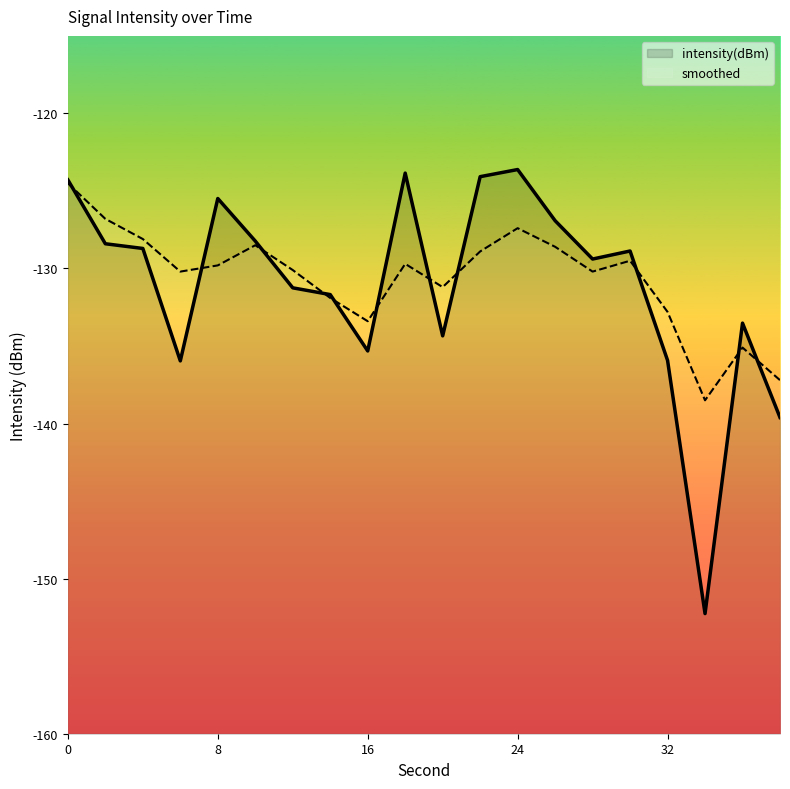

Is the value of smoothed at 4 greater than the value of intensity(dBm) at 6?

Yes